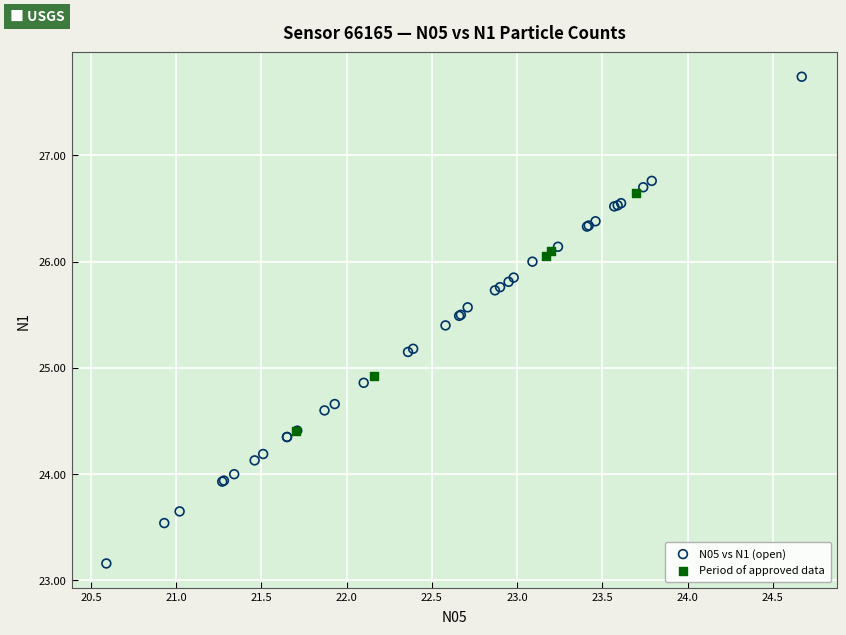

What are all the series names shown in the legend?

N05 vs N1 (open), Period of approved data